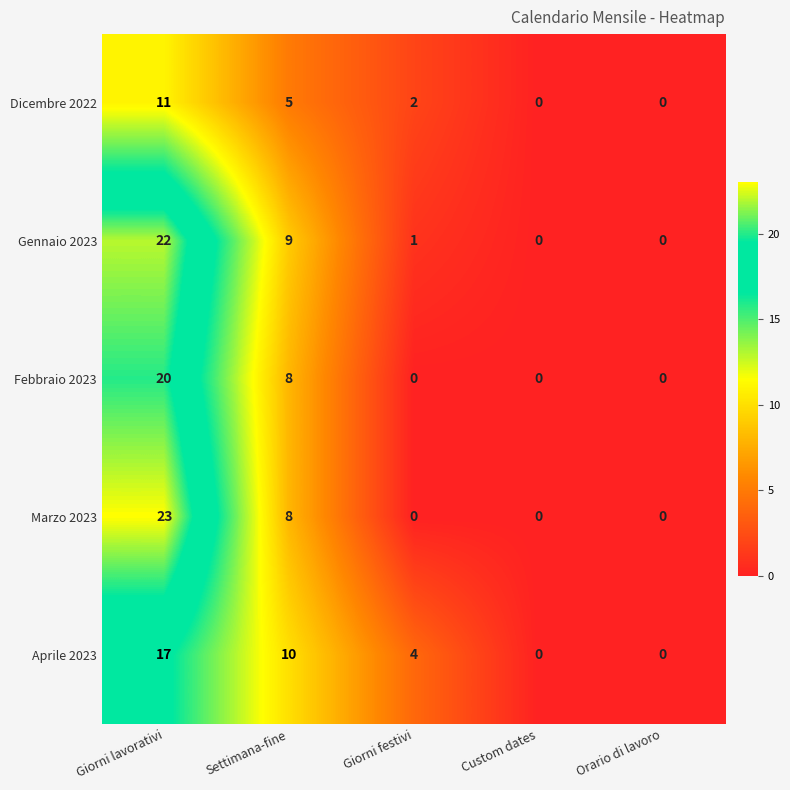

Reading left to right, what are all the values shown in this chart?

Dicembre 2022: Giorni lavorativi=11	Settimana-fine=5	Giorni festivi=2	Custom dates=0	Orario di lavoro=0
Gennaio 2023: Giorni lavorativi=22	Settimana-fine=9	Giorni festivi=1	Custom dates=0	Orario di lavoro=0
Febbraio 2023: Giorni lavorativi=20	Settimana-fine=8	Giorni festivi=0	Custom dates=0	Orario di lavoro=0
Marzo 2023: Giorni lavorativi=23	Settimana-fine=8	Giorni festivi=0	Custom dates=0	Orario di lavoro=0
Aprile 2023: Giorni lavorativi=17	Settimana-fine=10	Giorni festivi=4	Custom dates=0	Orario di lavoro=0